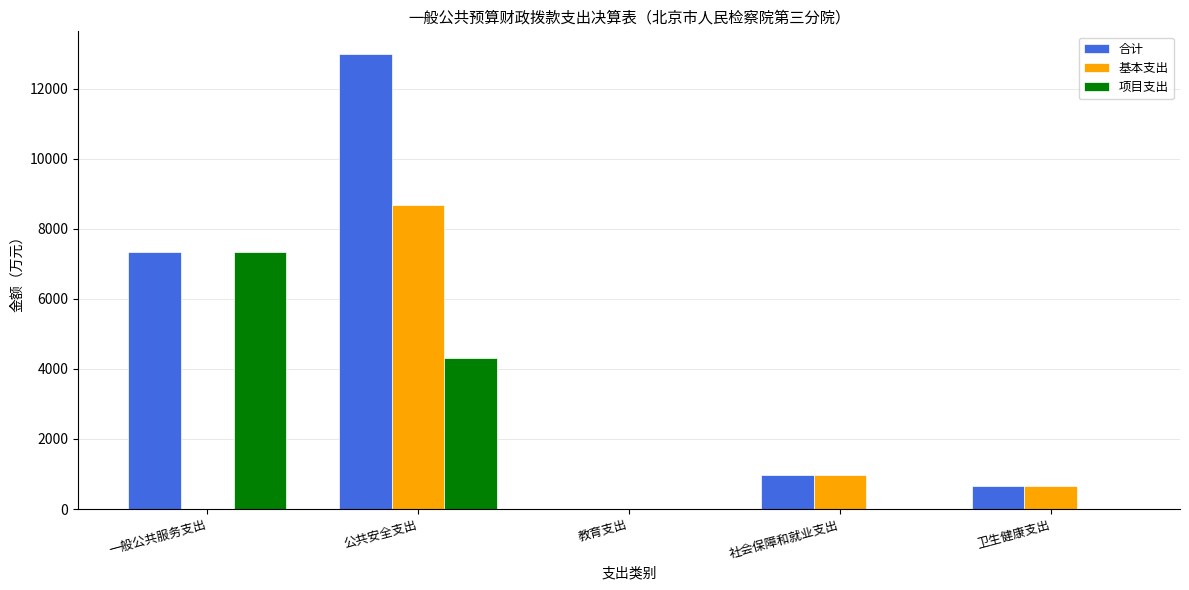

What value does the 基本支出 series have at 社会保障和就业支出?

964.2